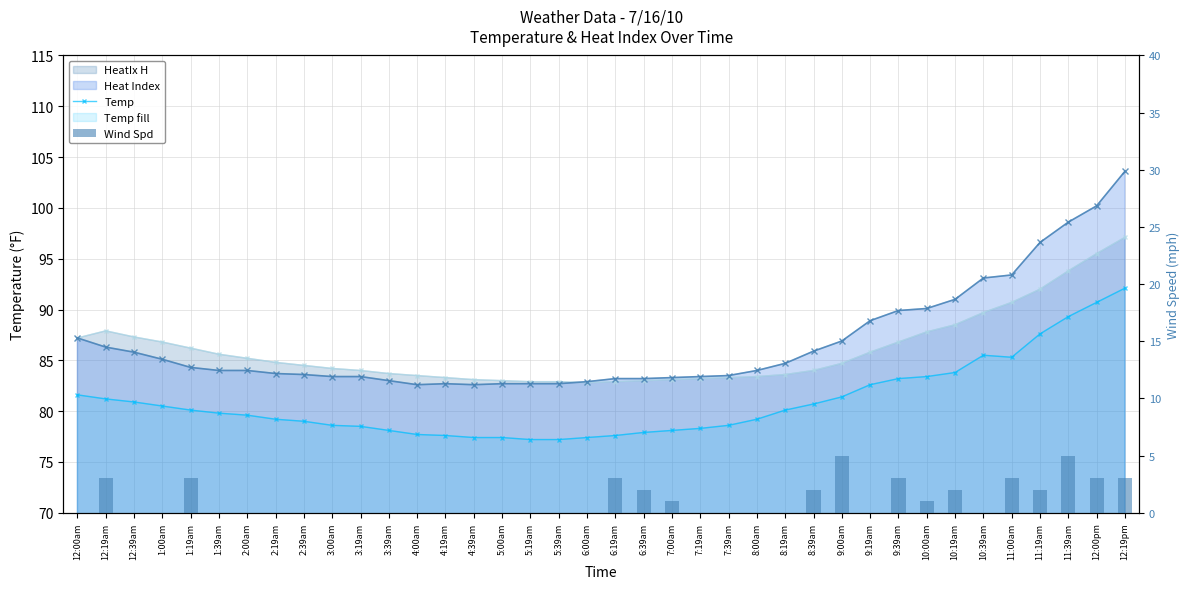

Reading left to right, extract all data points from this chart.

HeatIx H: 87.2	87.9	87.3	86.8	86.2	85.6	85.2	84.8	84.5	84.2	84.0	83.7	83.5	83.3	83.1	83.0	82.9	82.9	82.8	82.9	83.0	83.1	83.2	83.3	83.4	83.6	84.0	84.7	85.8	86.8	87.8	88.5	89.7	90.7	92.0	93.8	95.5	97.1
Heat Index: 87.2	86.3	85.8	85.1	84.3	84.0	84.0	83.7	83.6	83.4	83.4	83.0	82.6	82.7	82.6	82.7	82.7	82.7	82.9	83.2	83.2	83.3	83.4	83.5	84.0	84.7	85.9	86.9	88.9	89.9	90.1	91.0	93.1	93.4	96.6	98.6	100.2	103.6
Temp: 81.6	81.2	80.9	80.5	80.1	79.8	79.6	79.2	79.0	78.6	78.5	78.1	77.7	77.6	77.4	77.4	77.2	77.2	77.4	77.6	77.9	78.1	78.3	78.6	79.2	80.1	80.7	81.4	82.6	83.2	83.4	83.8	85.5	85.3	87.6	89.3	90.7	92.1
Wind Spd: 0.0	3.0	0.0	0.0	3.0	0.0	0.0	0.0	0.0	0.0	0.0	0.0	0.0	0.0	0.0	0.0	0.0	0.0	0.0	3.0	2.0	1.0	0.0	0.0	0.0	0.0	2.0	5.0	0.0	3.0	1.0	2.0	0.0	3.0	2.0	5.0	3.0	3.0